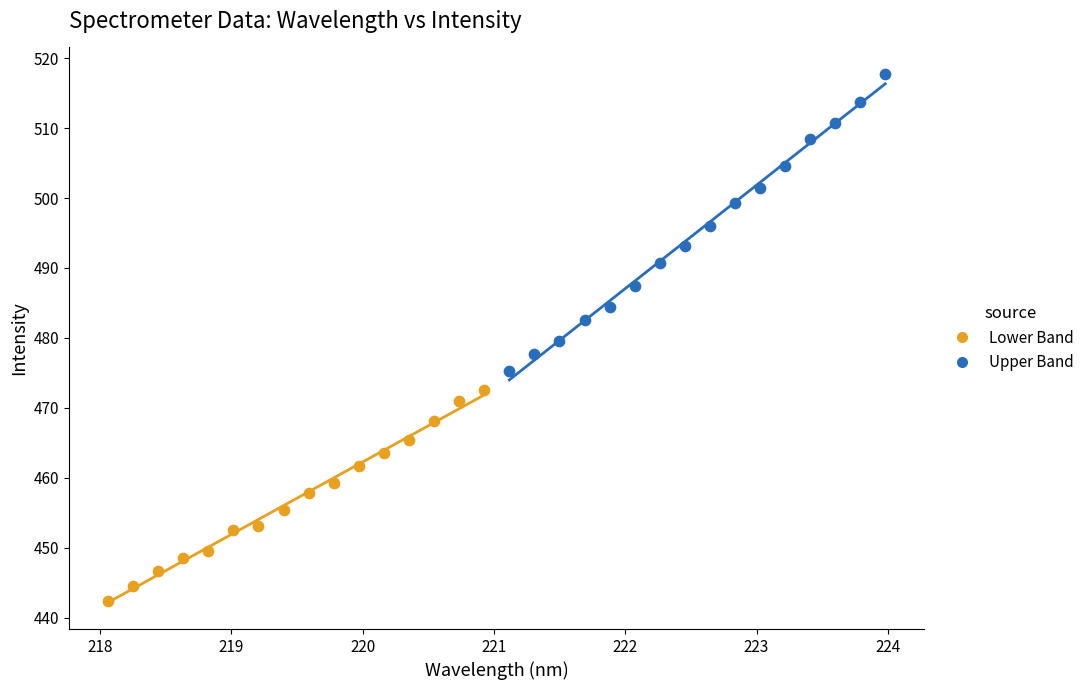

What are all the series names shown in the legend?

Lower Band, Upper Band